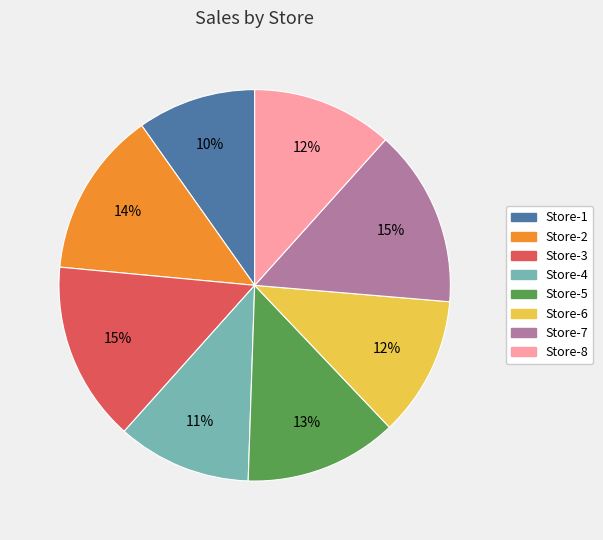

What percentage is the Store-4 slice, to the nearest percent?

11%